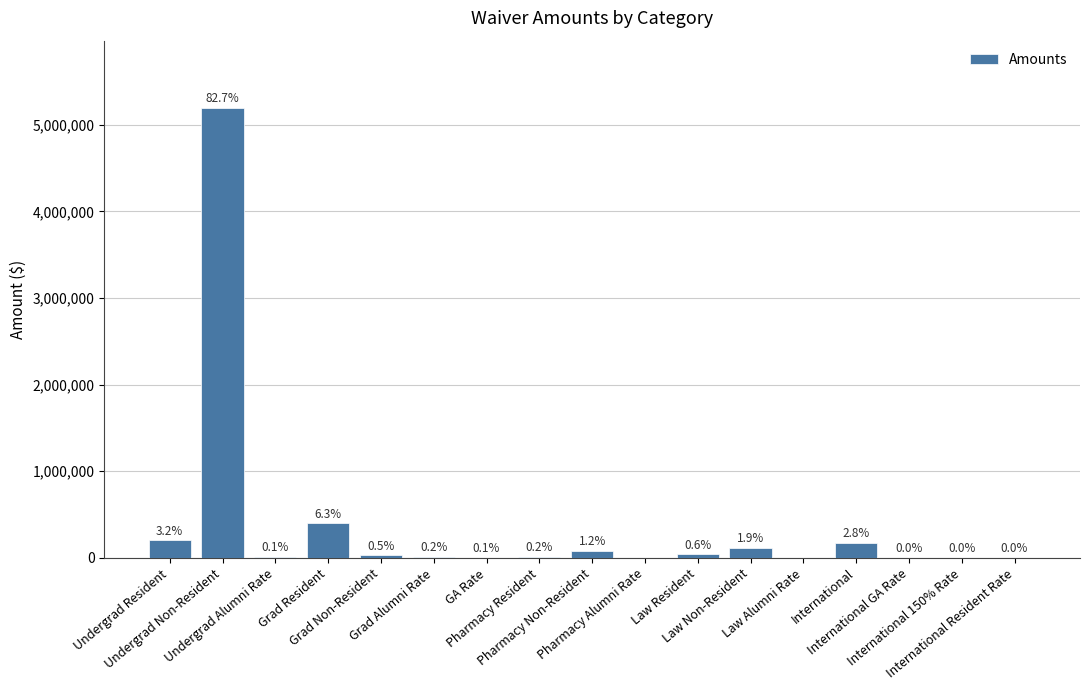

Are the bars horizontal?

No